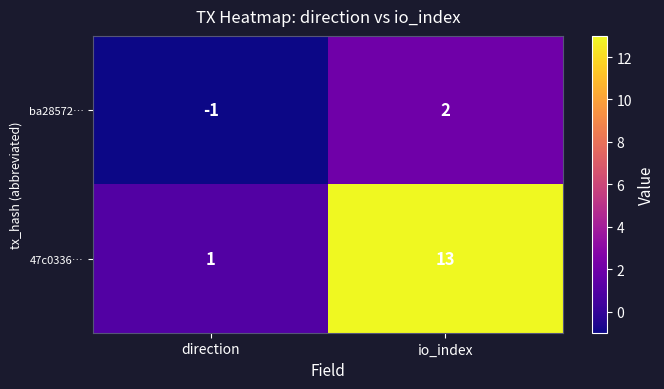

What is the average value of the 47c0336… series?

7